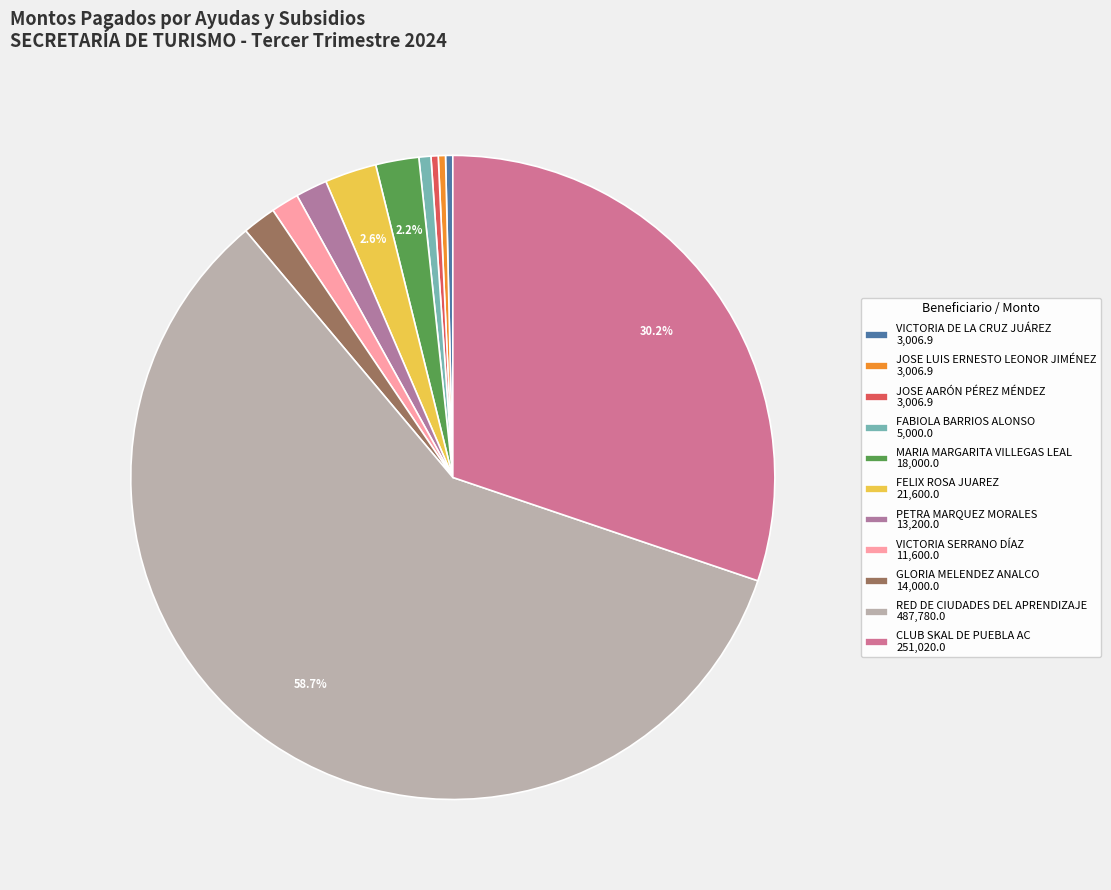

Which has a higher value, GLORIA MELENDEZ ANALCO or JOSE AARÓN PÉREZ MÉNDEZ?

GLORIA MELENDEZ ANALCO